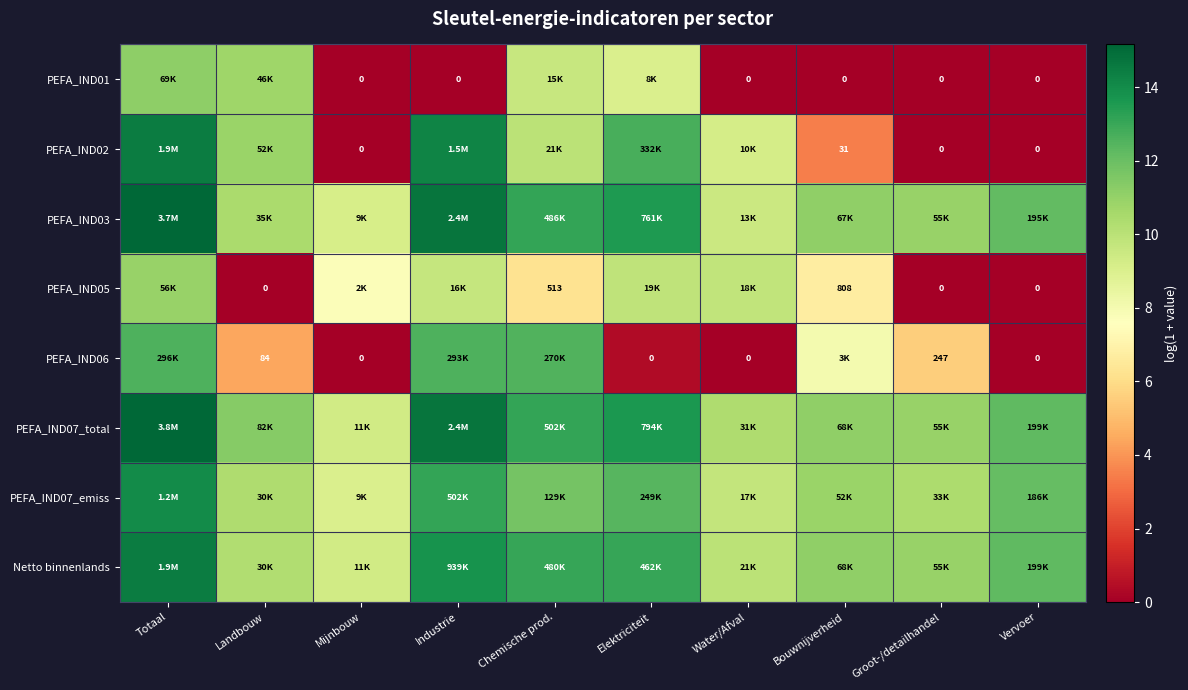

Rank the series at Elektriciteit from highest to lowest value.

PEFA_IND07_total, PEFA_IND03, Netto binnenlands, PEFA_IND02, PEFA_IND07_emiss, PEFA_IND05, PEFA_IND01, PEFA_IND06